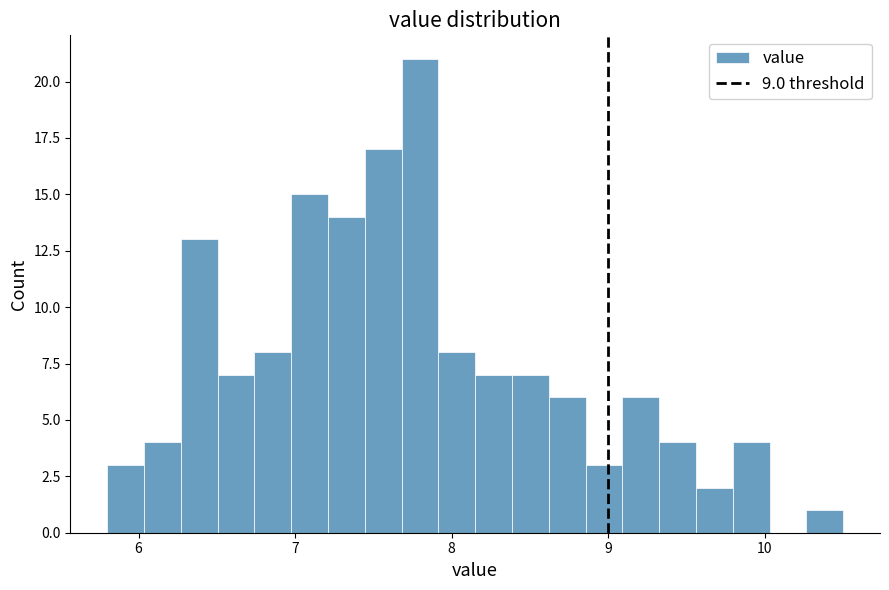

Around what value on the x-axis is the tallest bar? Give the approximate position of its centre, as read against the axis.

7.8